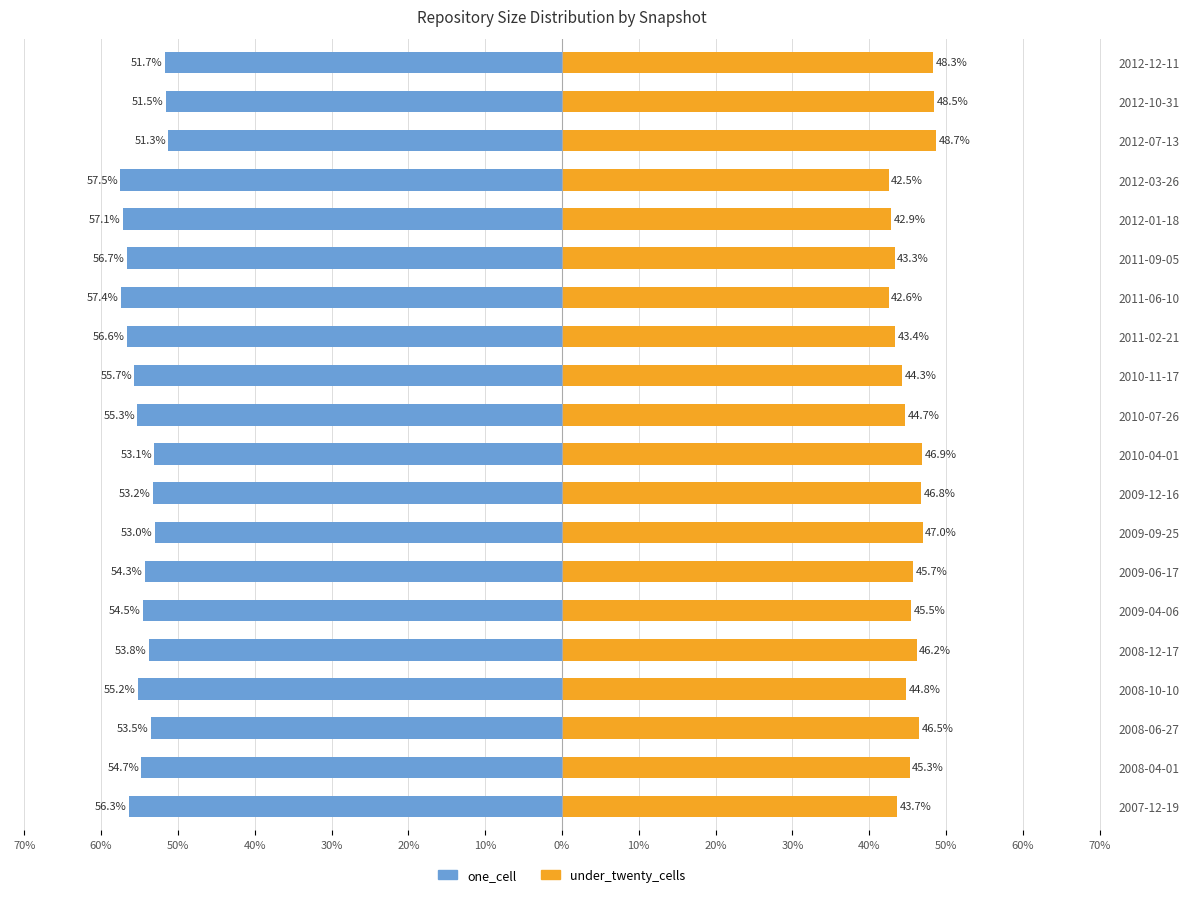

Reading right to left, transcribe all the data shown in this chart.

one_cell: -51.7	-51.5	-51.3	-57.5	-57.1	-56.7	-57.4	-56.6	-55.7	-55.3	-53.1	-53.2	-53.0	-54.3	-54.5	-53.8	-55.2	-53.5	-54.7	-56.3
under_twenty_cells: 48.3	48.5	48.7	42.5	42.9	43.3	42.6	43.4	44.3	44.7	46.9	46.8	47.0	45.7	45.5	46.2	44.8	46.5	45.3	43.7